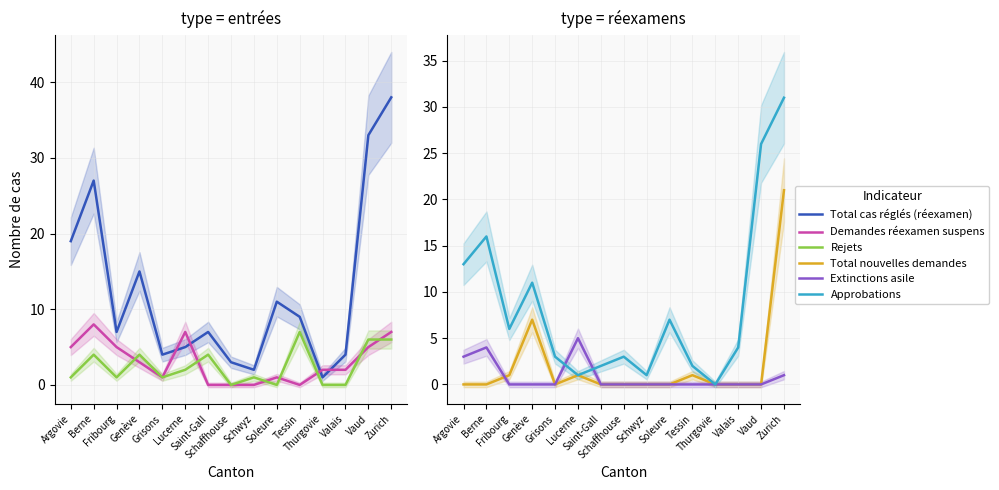

What is the difference between the Total nouvelles demandes values at Tessin and Genève?

6